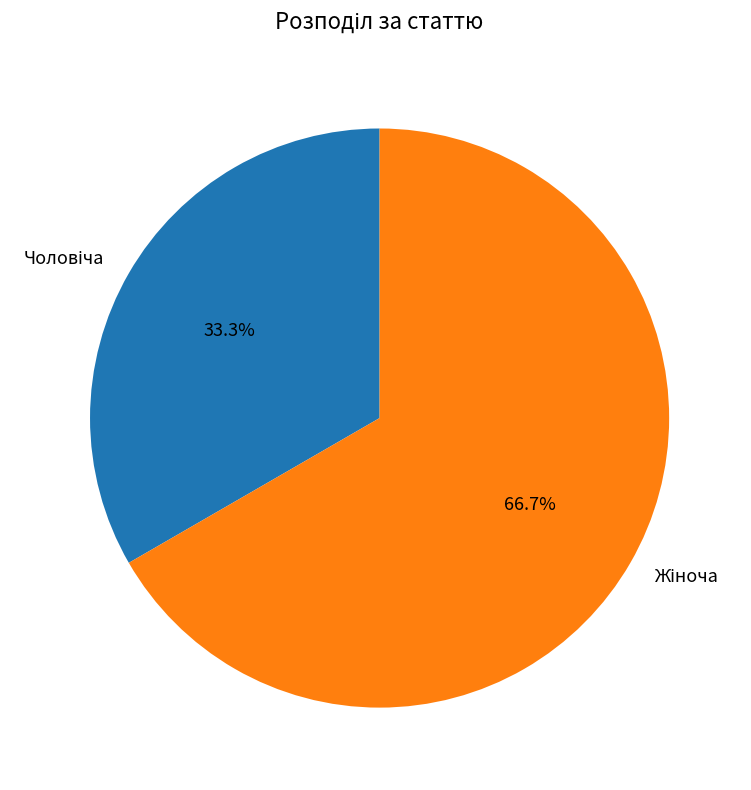

Is there any slice that represents more than half of the pie?

Yes